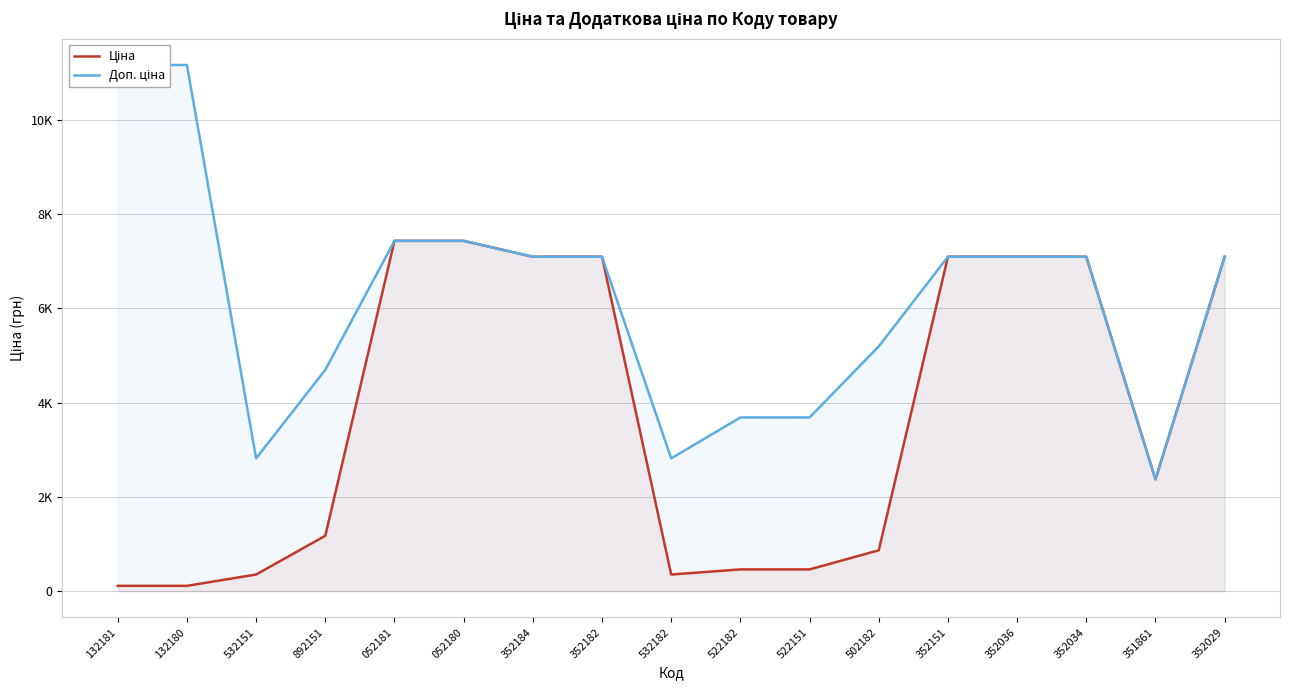

What is the label of the 11th point from the right?

352184